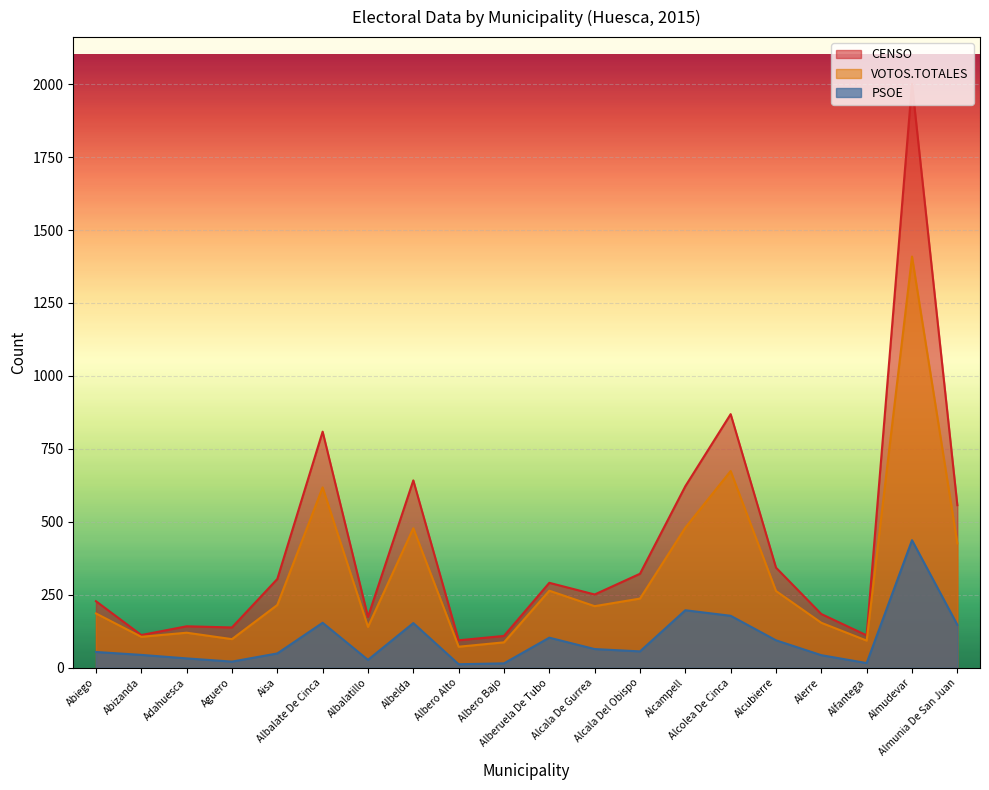

What is the sum of all CENSO values?

8303